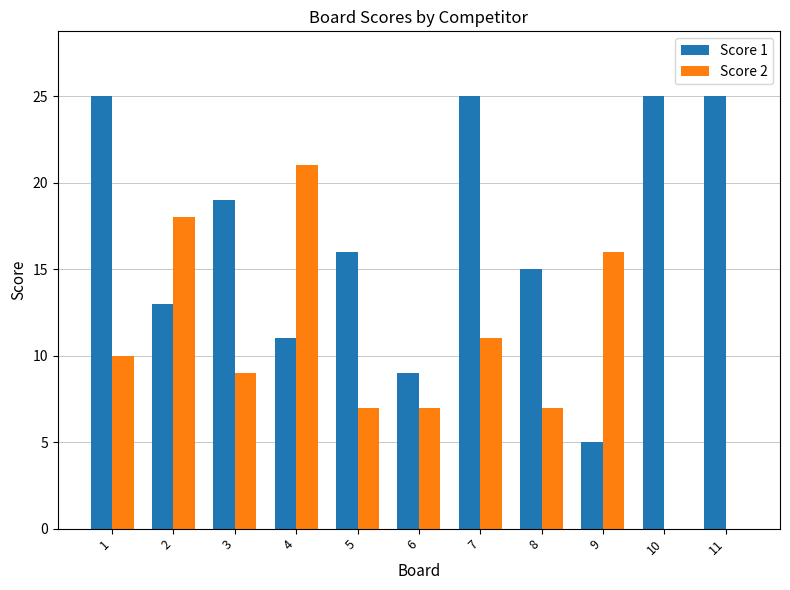

Which series has the widest spread of values?

Score 2